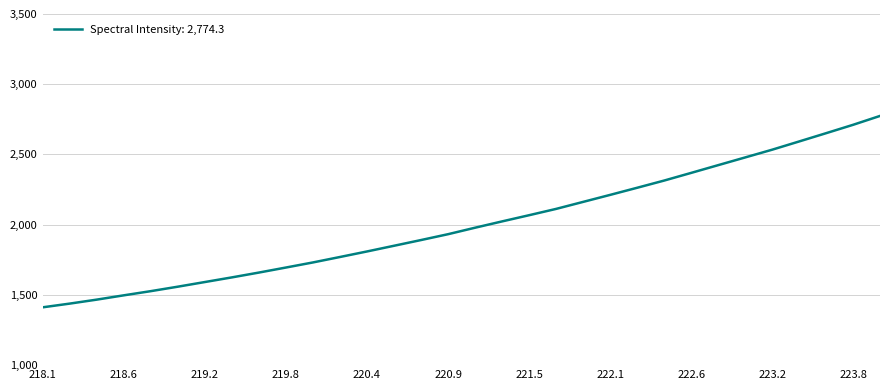

What is the sum of all values?

64118.7